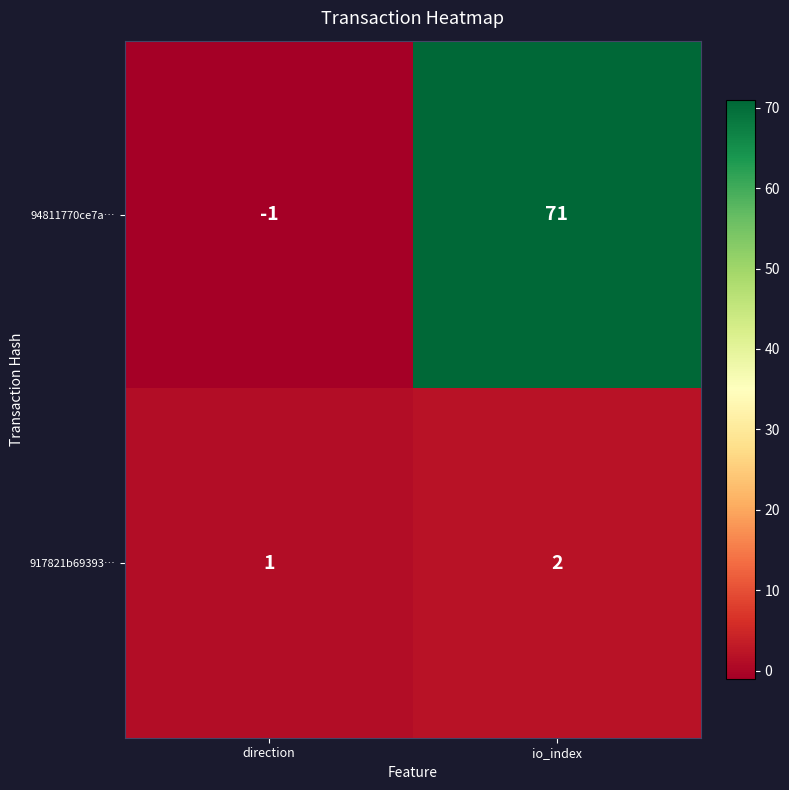

Where is 94811770ce7a… nearest to the value 35?

direction